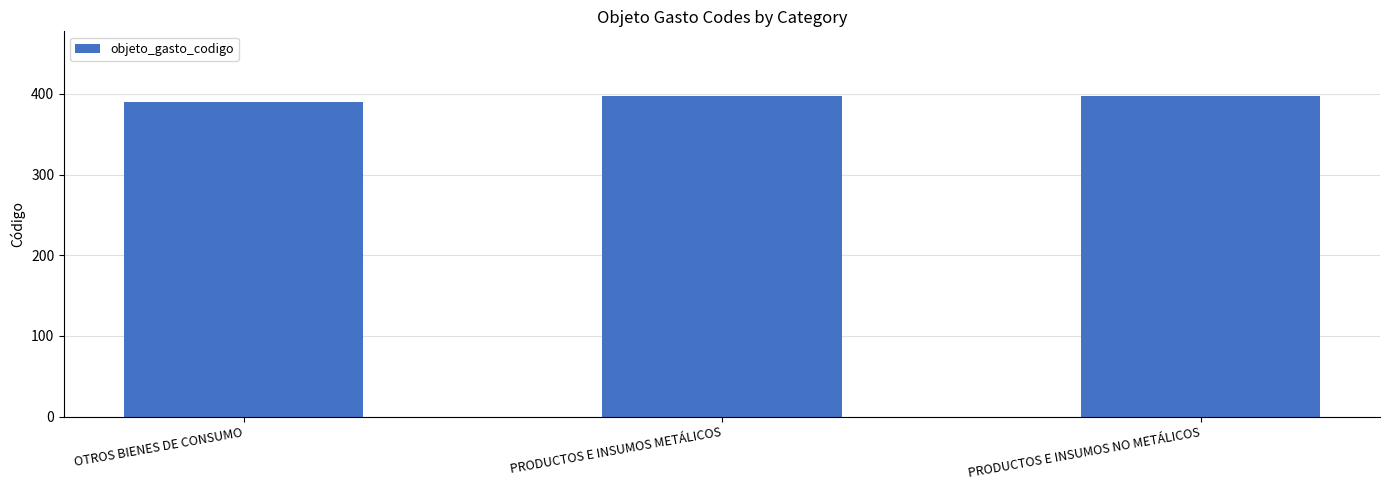

Approximately how many times larger is the value at PRODUCTOS E INSUMOS NO METÁLICOS compared to OTROS BIENES DE CONSUMO?

1.0